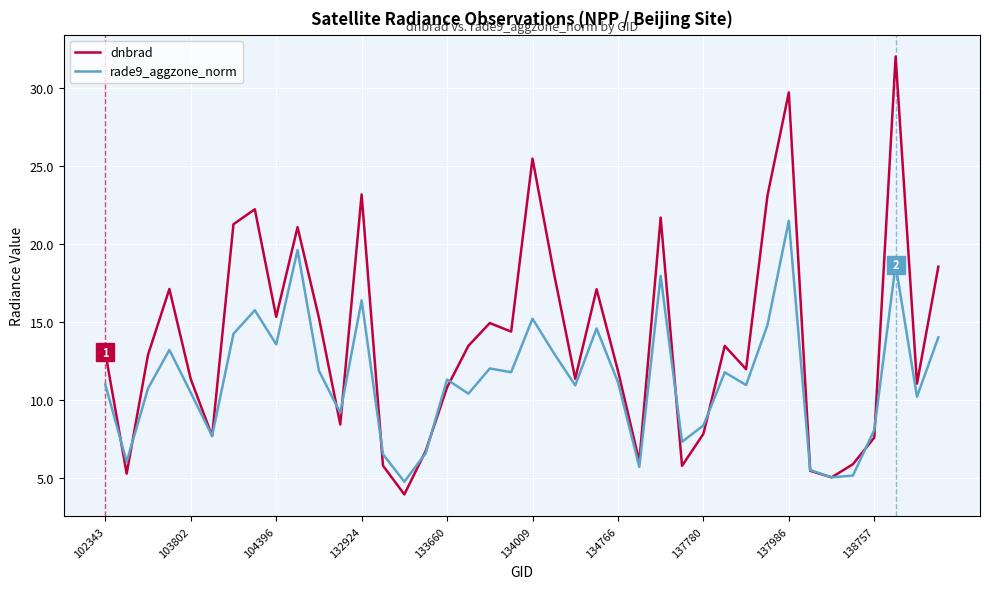

In dnbrad, how many points are higher than both neighbors (excluding endpoints)?

11